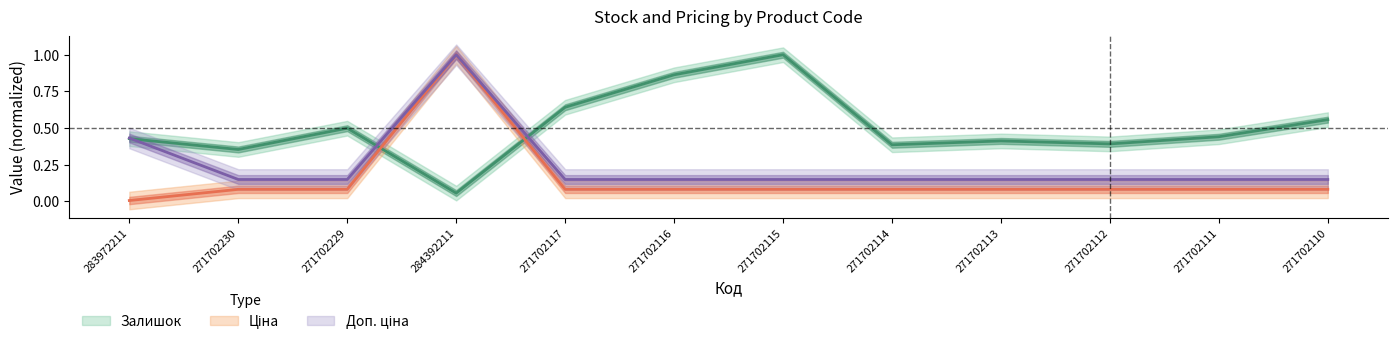

How many lines are shown in the chart?

3